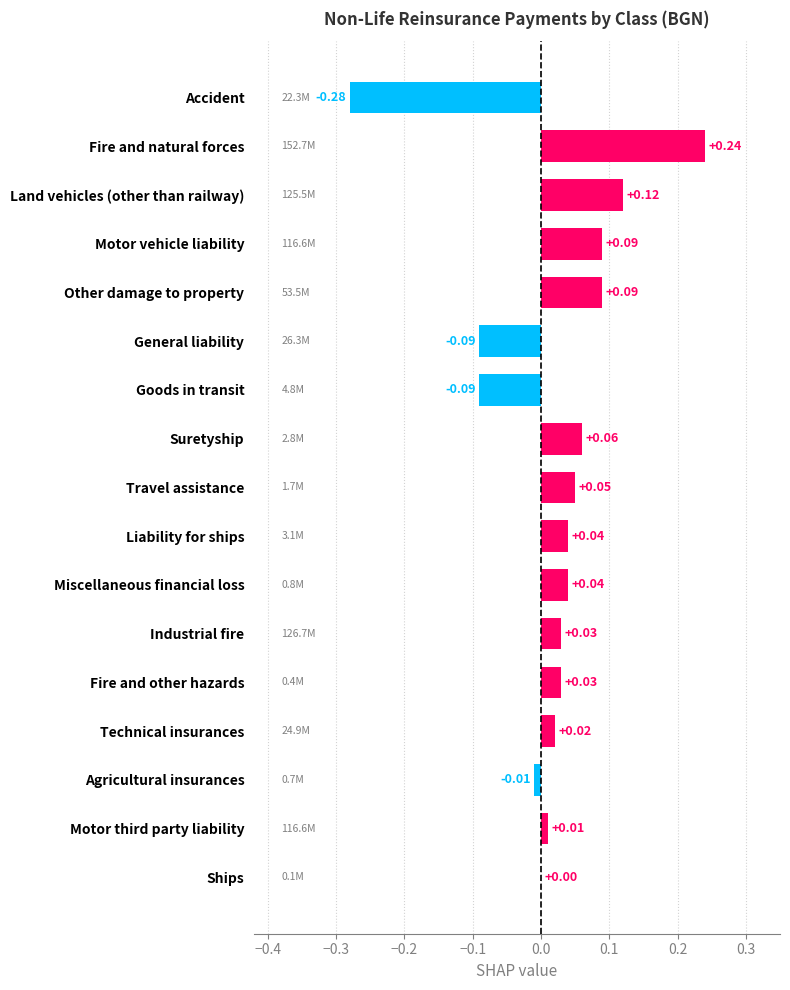

Are the bars horizontal?

Yes